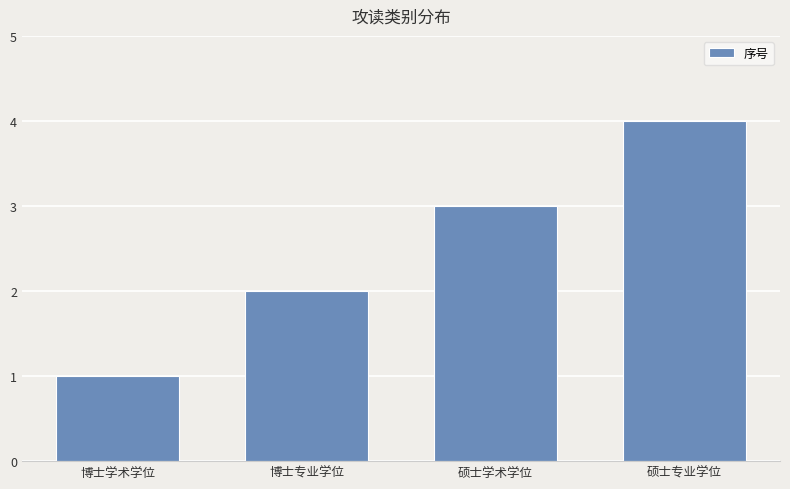

Is it true that the value at 博士专业学位 is 1?

False